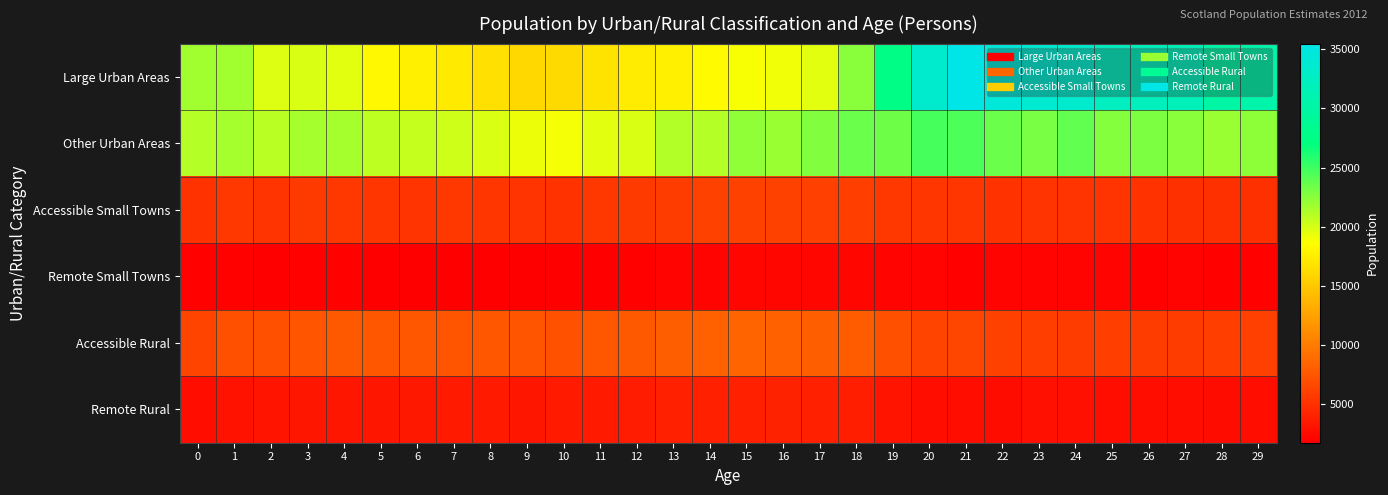

Reading right to left, extract all data points from this chart.

Large Urban Areas: 29=30583	28=30095	27=31826	26=32099	25=32388	24=33512	23=33877	22=34463	21=35492	20=33484	19=27554	18=22525	17=19657	16=19101	15=18794	14=18310	13=17564	12=17353	11=16867	10=16218	9=16062	8=16592	7=17240	6=17646	5=18191	4=19532	3=19808	2=19662	1=21767	0=21671
Other Urban Areas: 29=22417	28=21991	27=22488	26=22856	25=22642	24=23766	23=23034	22=23516	21=24478	20=24703	19=23485	18=23487	17=22745	16=21908	15=22203	14=21055	13=21130	12=19916	11=19659	10=18943	9=19150	8=19843	7=20252	6=20476	5=20816	4=21528	3=21515	2=20970	1=21533	0=20986
Accessible Small Towns: 29=4969	28=5006	27=5008	26=5045	25=5202	24=5171	23=5177	22=5122	21=5331	20=5368	19=5452	18=5901	17=5990	16=6109	15=6187	14=6115	13=5727	12=5672	11=5436	10=5147	9=5168	8=5307	7=5439	6=5175	5=5386	4=5460	3=5551	2=5245	1=5425	0=5085
Remote Small Towns: 29=1888	28=1943	27=2025	26=1912	25=2070	24=2101	23=2019	22=1994	21=1943	20=2001	19=2028	18=2125	17=2133	16=2170	15=2179	14=2016	13=2060	12=1951	11=1823	10=1717	9=1797	8=1771	7=1773	6=1770	5=1828	4=1859	3=1951	2=1810	1=1862	0=1908
Accessible Rural: 29=5983	28=5848	27=5794	26=5678	25=5844	24=5805	23=5886	22=6110	21=6374	20=6333	19=7107	18=7823	17=7944	16=8236	15=8345	14=8255	13=8008	12=7677	11=7483	10=7166	9=7292	8=7494	7=7324	6=7483	5=7500	4=7682	3=7371	2=6999	1=7015	0=6317
Remote Rural: 29=2695	28=2569	27=2724	26=2735	25=2727	24=2790	23=2774	22=2575	21=2737	20=2703	19=3120	18=3721	17=3833	16=3967	15=3954	14=3863	13=3894	12=3602	11=3517	10=3453	9=3288	8=3449	7=3434	6=3315	5=3280	4=3249	3=3295	2=3109	1=2982	0=2724